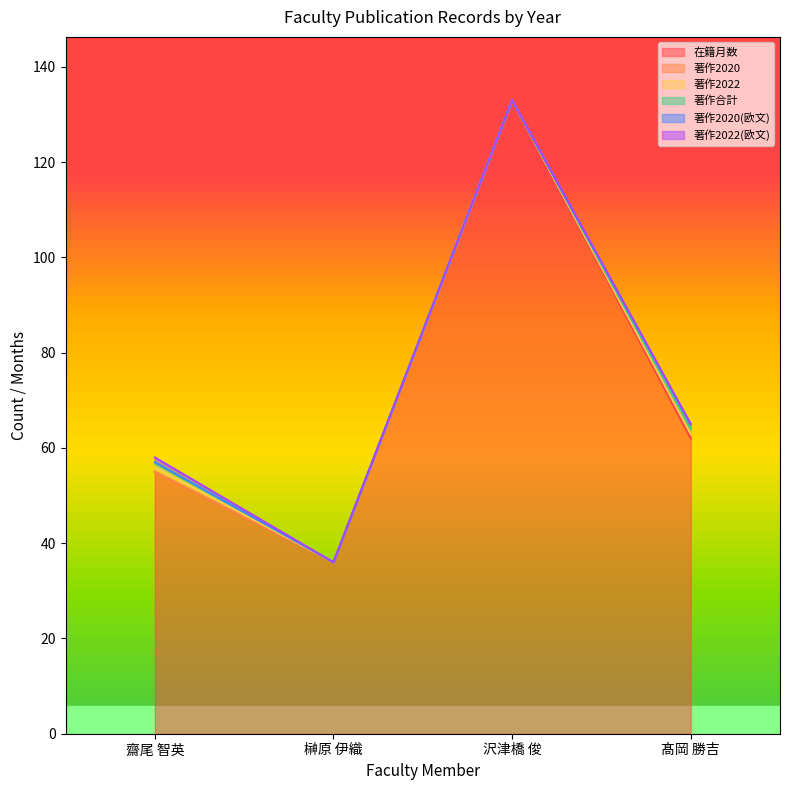

How many values in 著作2022(欧文) are above zero?

1